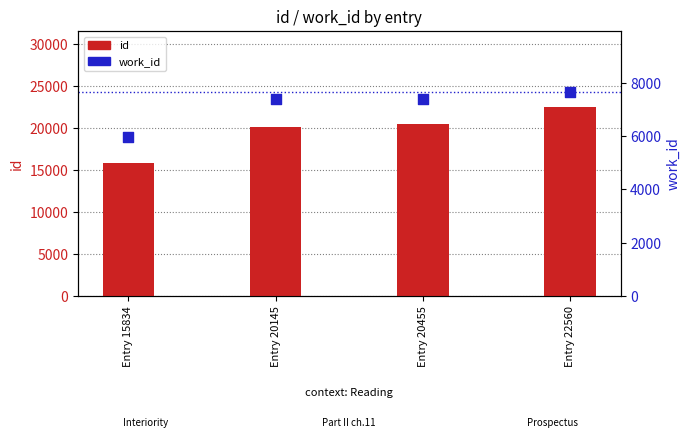

At how many categories does at least one series exceed 15913?

3